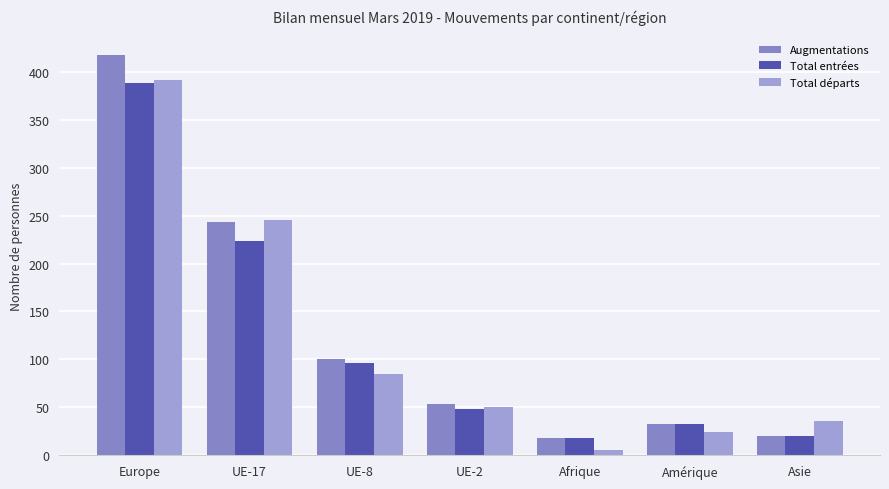

Which series has the largest total across all categories?

Augmentations